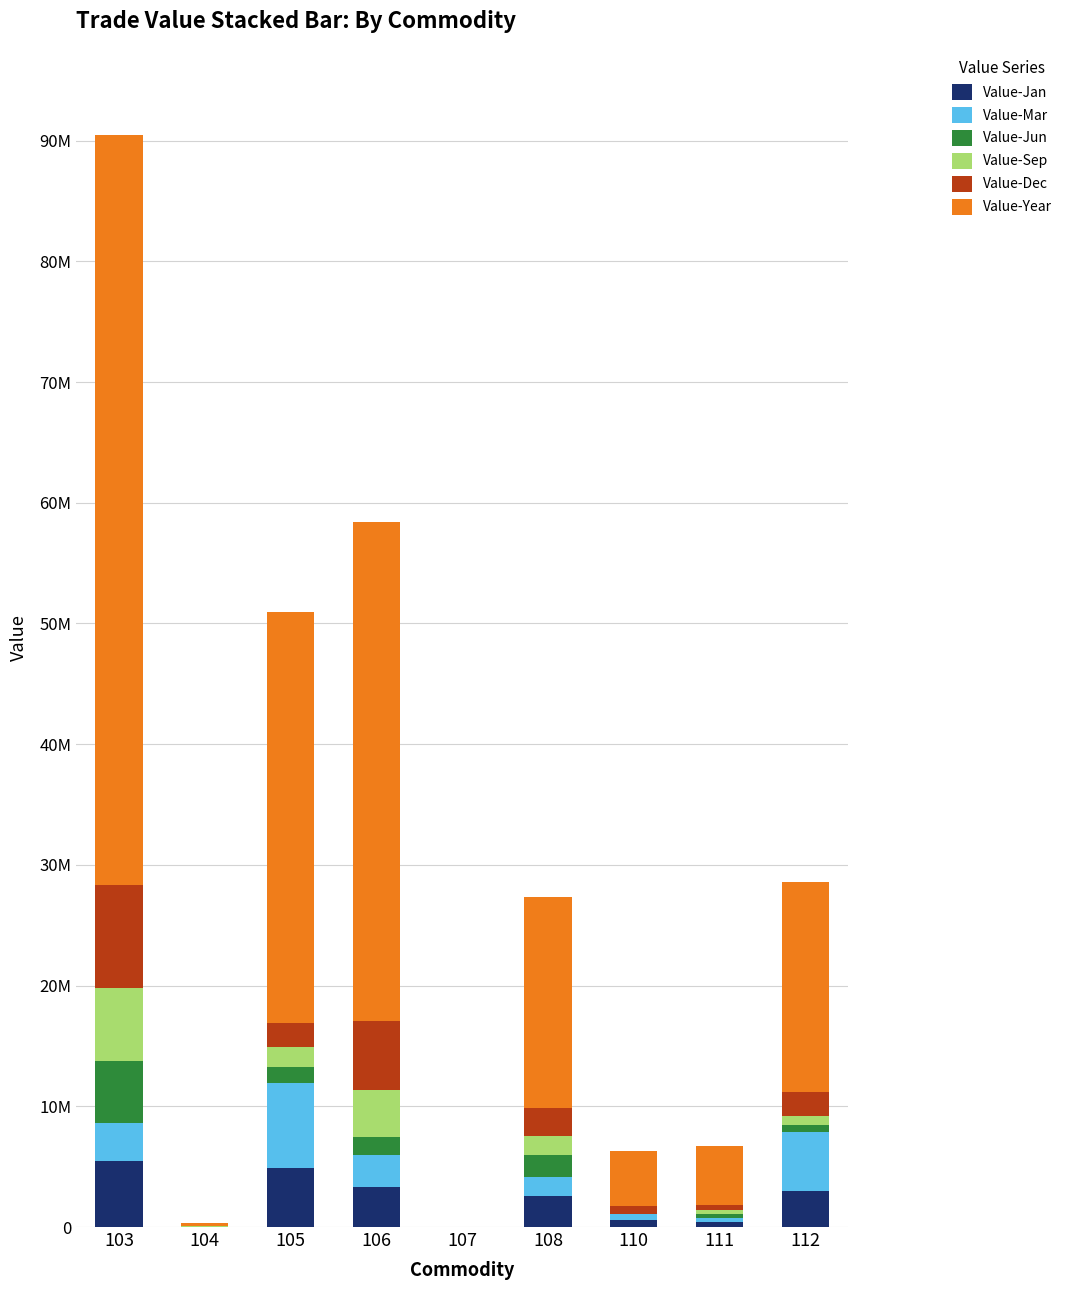

Does the chart contain stacked bars?

Yes